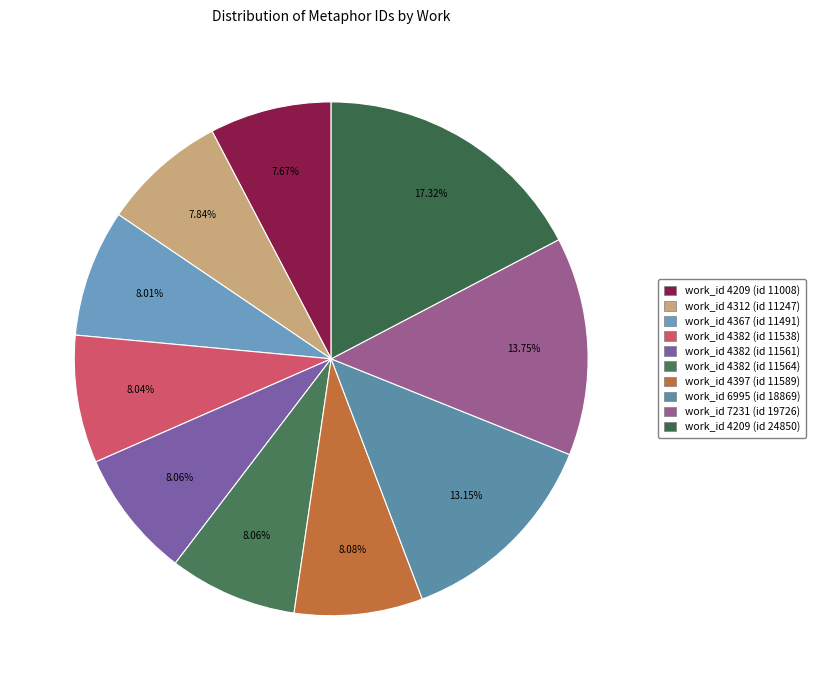

Does work_id 4382 (id 11538) account for over 50% of the chart?

No